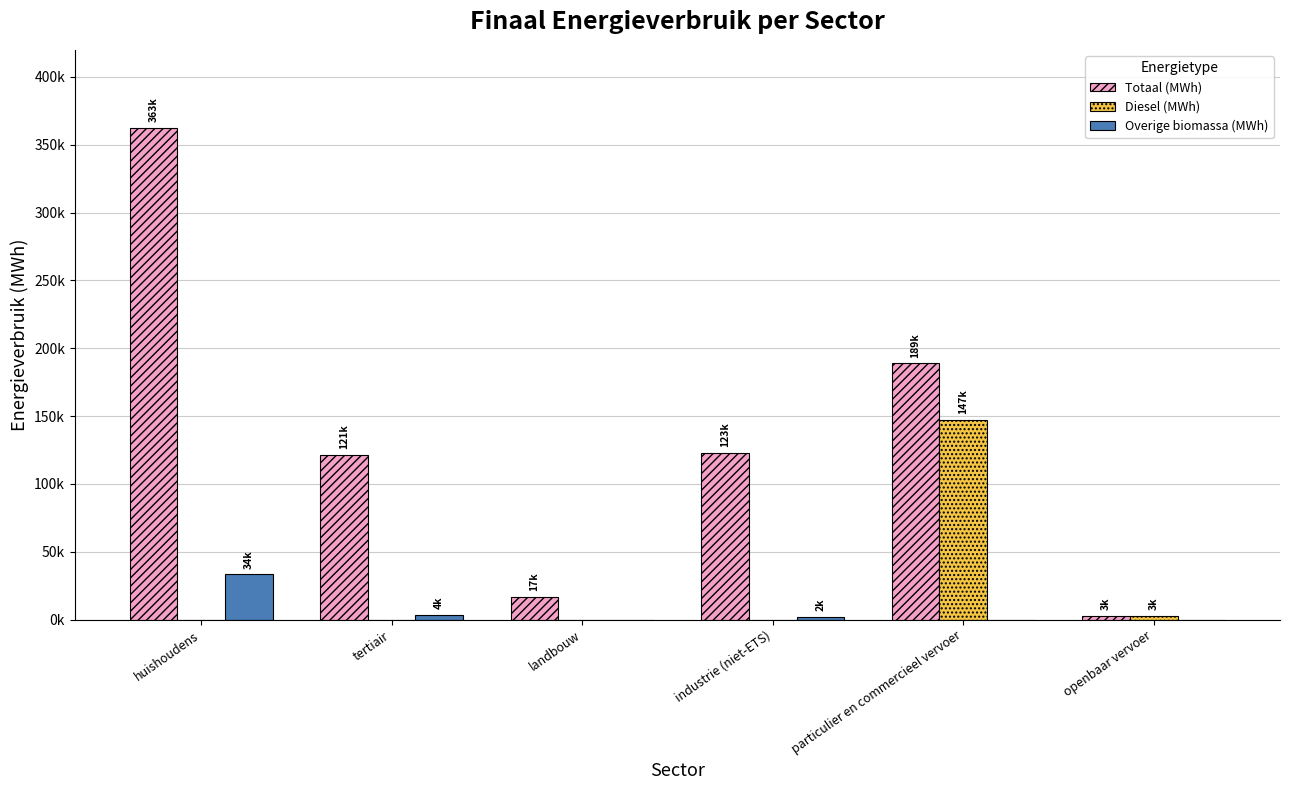

What is the total value across all series at industrie (niet-ETS)?

125252.4